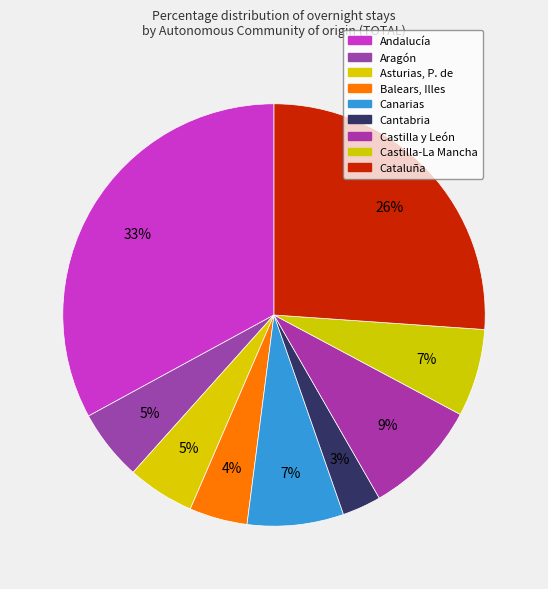

What is the ratio of the value at Cataluña to the value at Asturias, P. de?

5.1